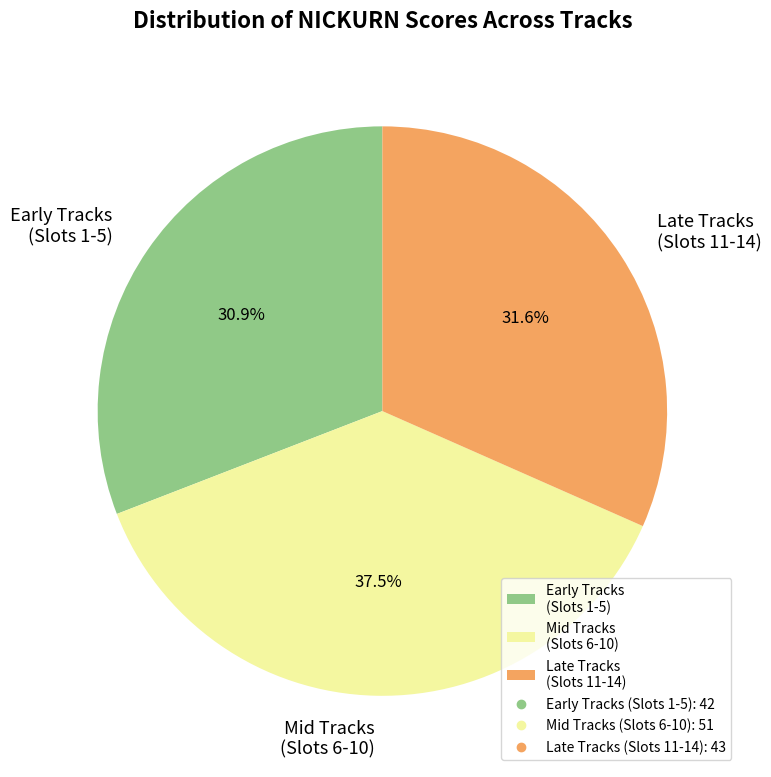

Rank the categories by value from lowest to highest.

Early Tracks (Slots 1-5), Late Tracks (Slots 11-14), Mid Tracks (Slots 6-10)